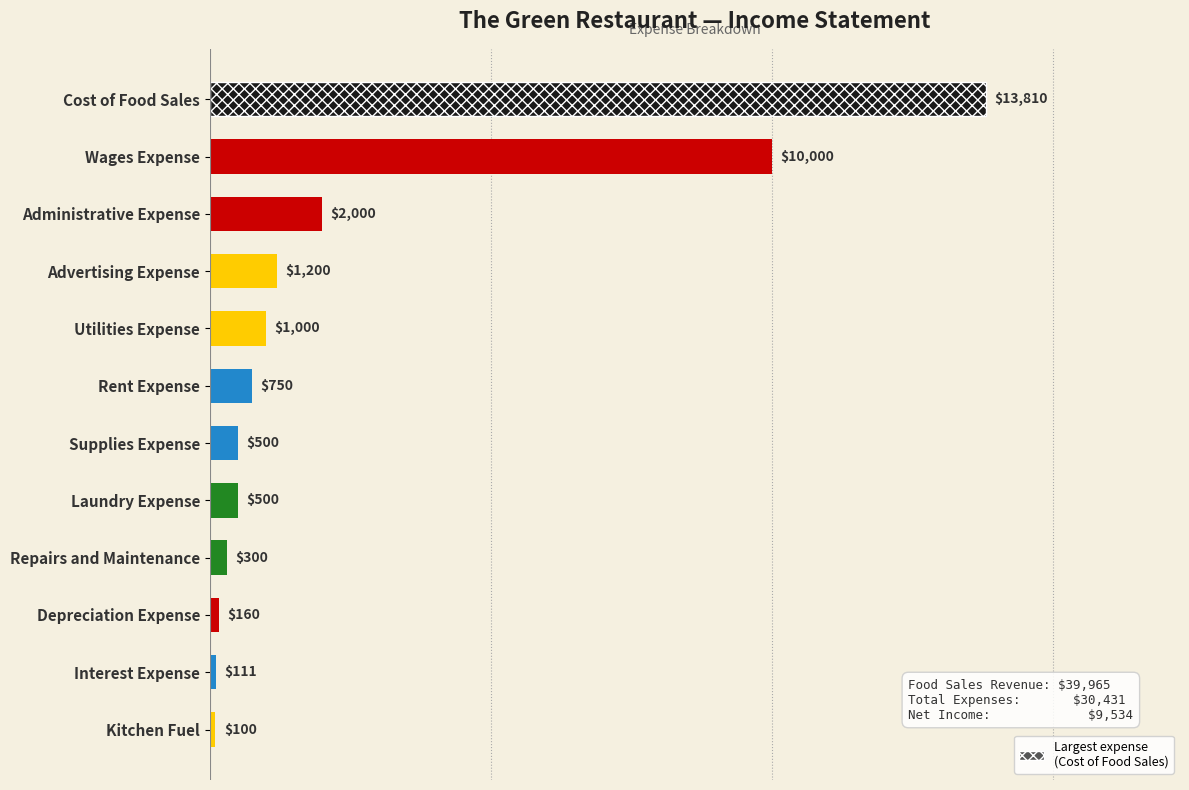

What is the minimum value shown in the chart?

100